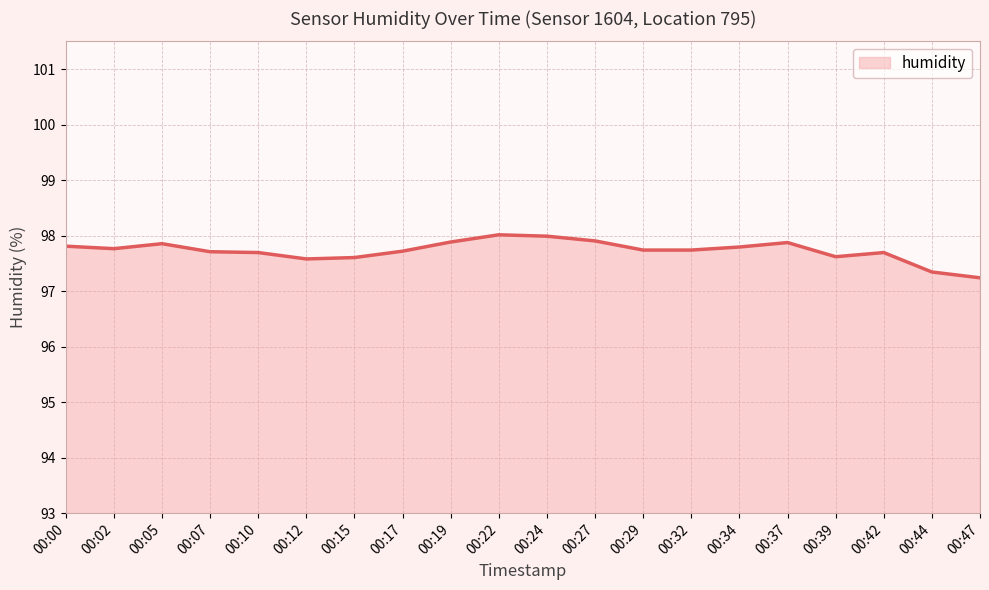

True or false: the data shows 127.7 at 00:42.

False